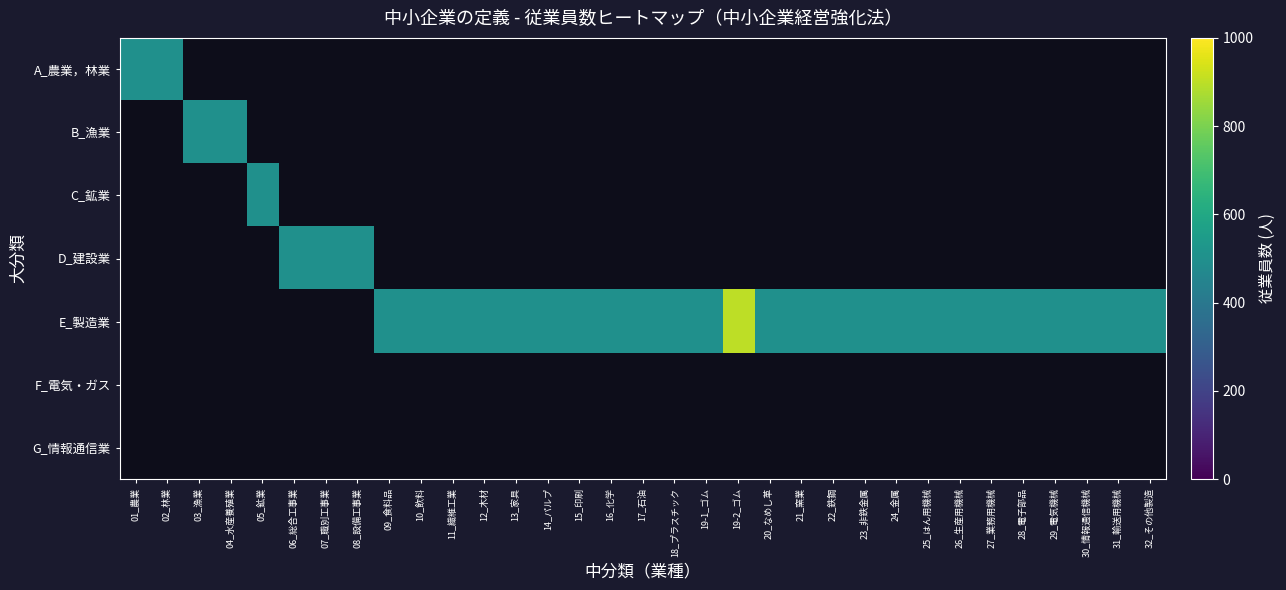

At how many categories does at least one series exceed 516?

1